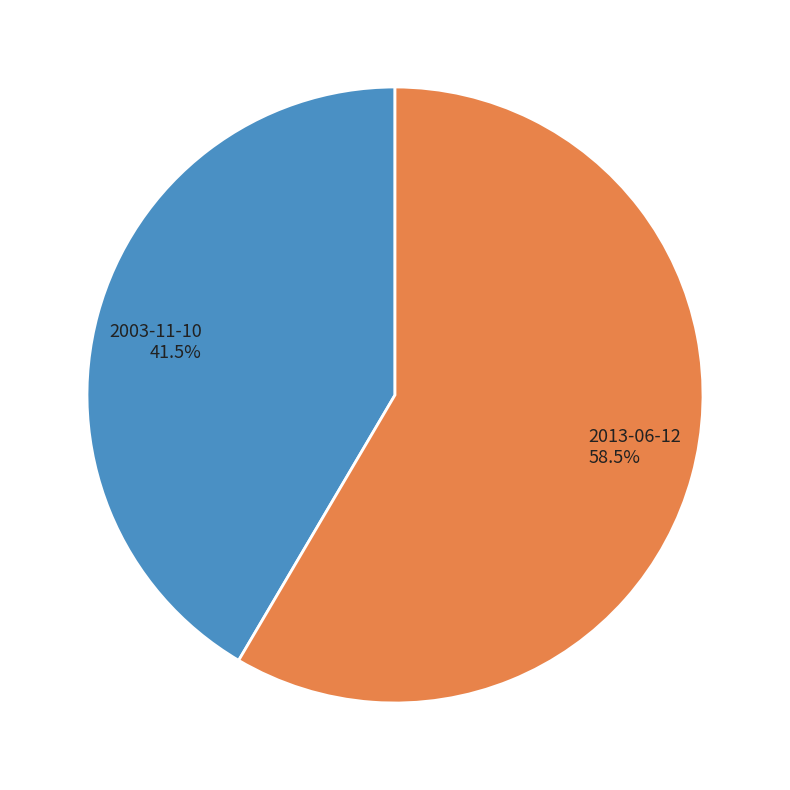

Does any single category account for the majority?

Yes